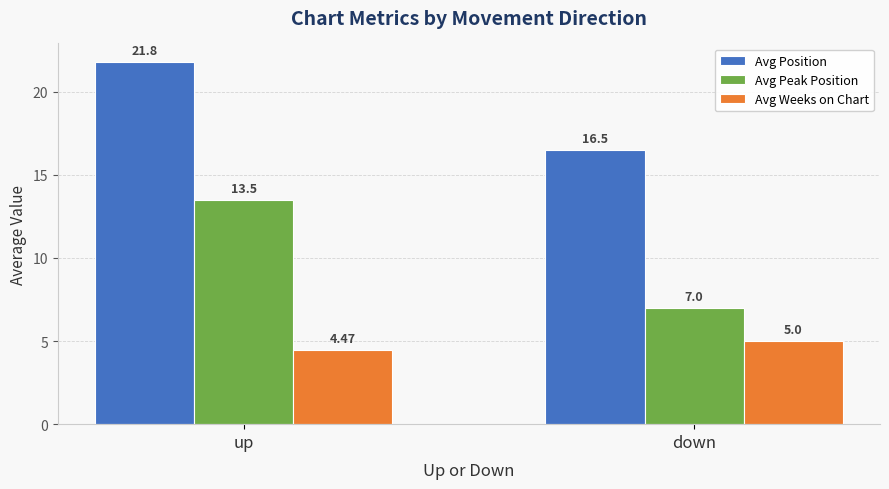

At which label does Avg Peak Position reach its peak?

up